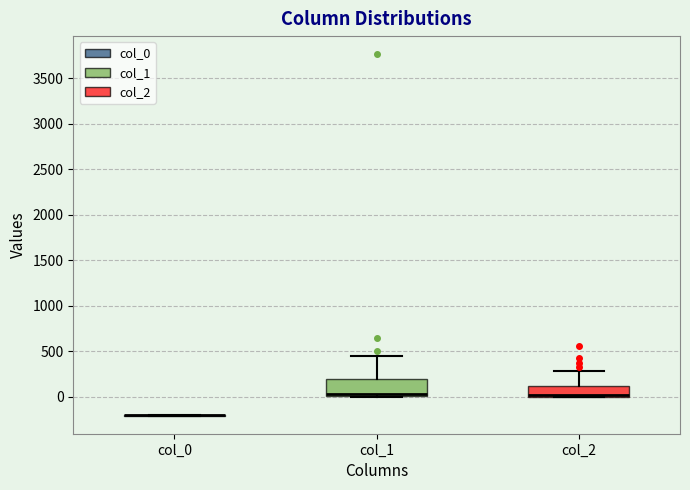

Reading left to right, transcribe this box plot: for each box, give where its median line is, the range the box spans, and where its two whiskers end, as read against the y-axis. The values are not printed on the chart, so give them approximately, as read against the axis.

col_0: box collapsed to a line at -200, whiskers -200 to -200
col_1: median 50, box 0 to 200, whiskers 0 to 450
col_2: median 0 (drawn on the box's lower edge), box 0 to 100, whiskers 0 to 300